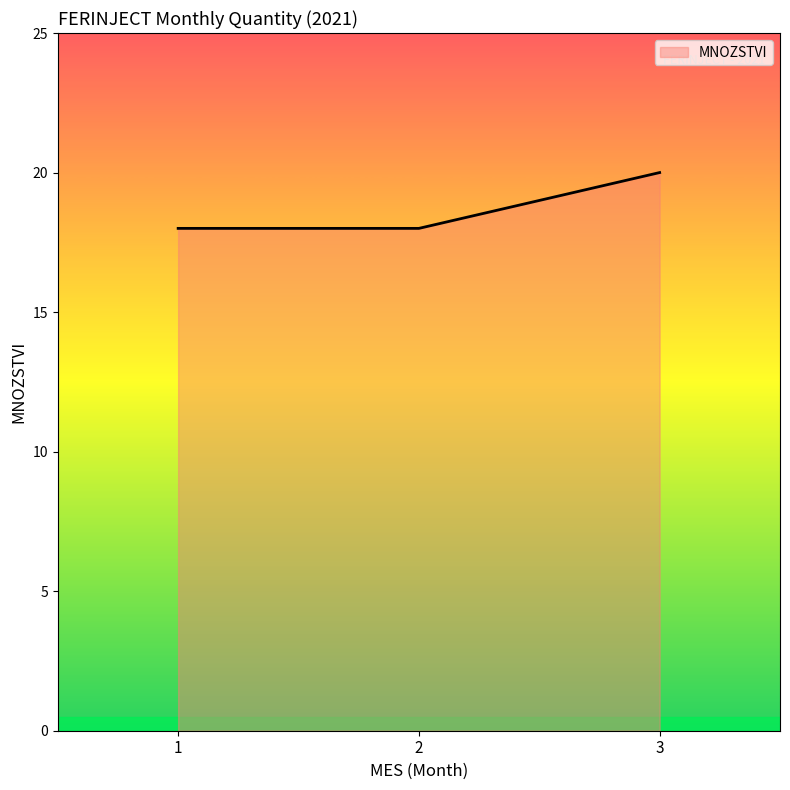

Reading left to right, extract all data points from this chart.

18	18	20